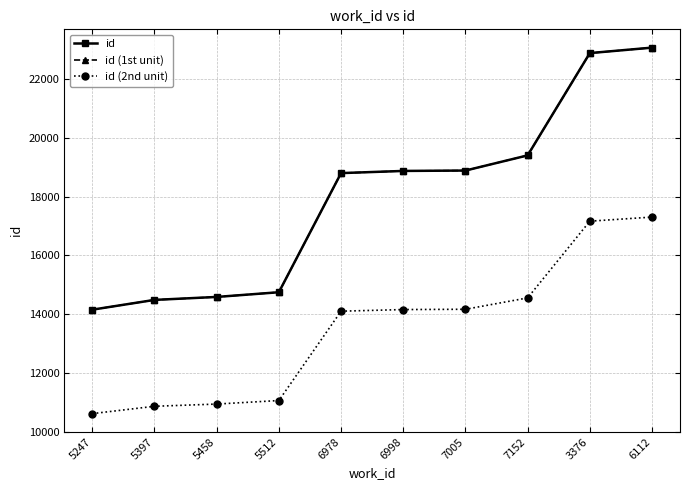

What is the value of the id (2nd unit) point at the 2nd from the left?

10866.0